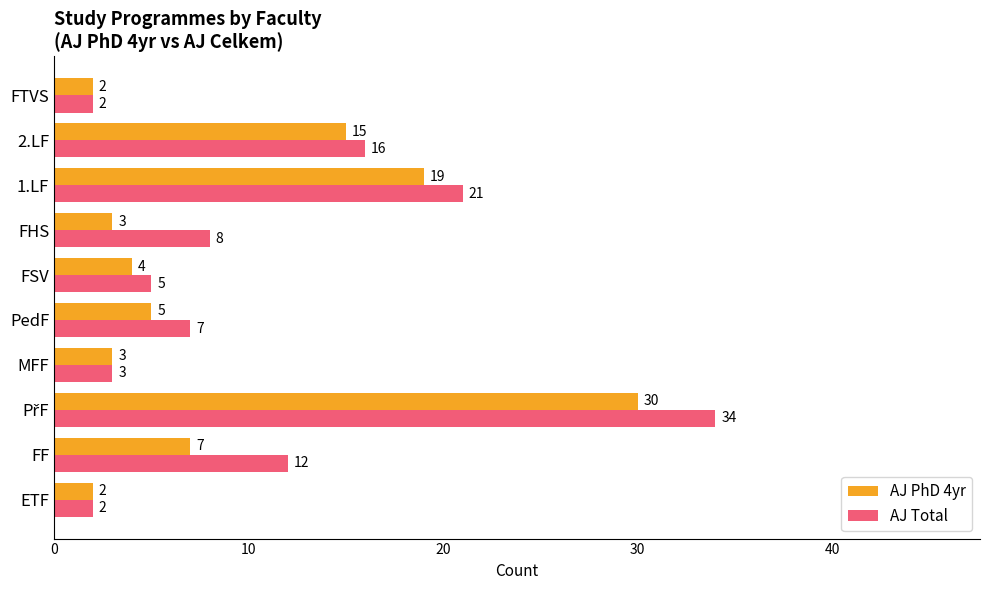

What is the difference between the maximum and second lowest values in the AJ PhD 4yr series?

28